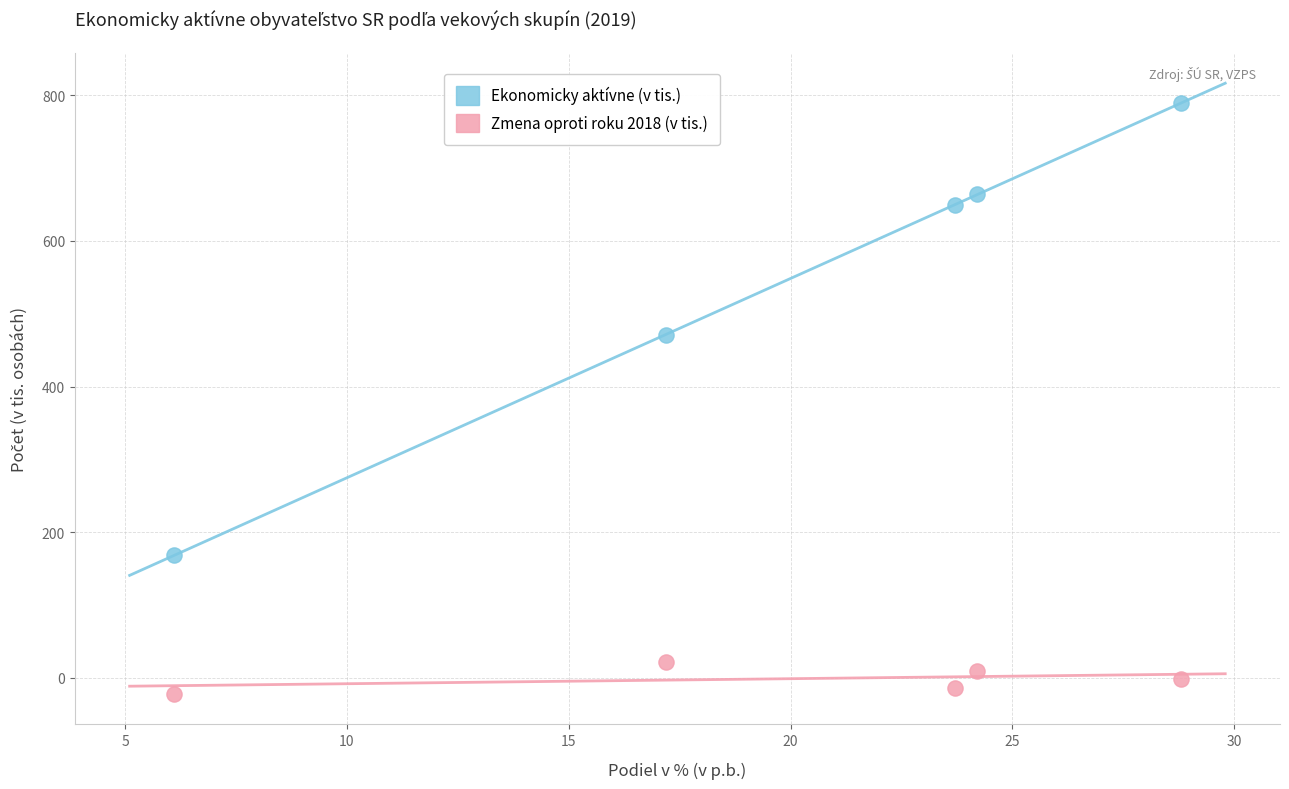

Which series has the widest spread of Y values?

Ekonomicky aktívne (v tis.)